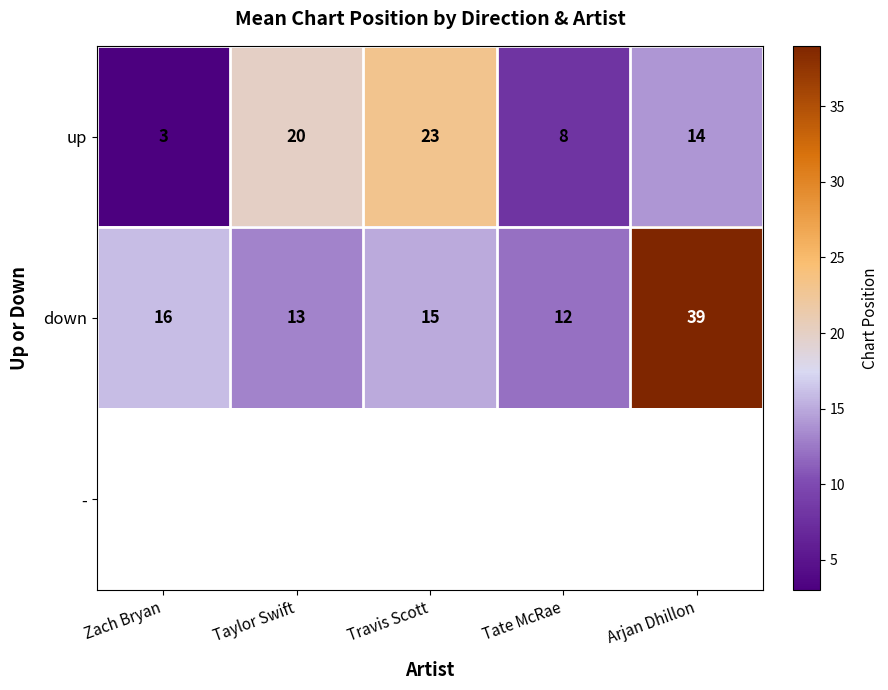

What is the sum of all up values?

68